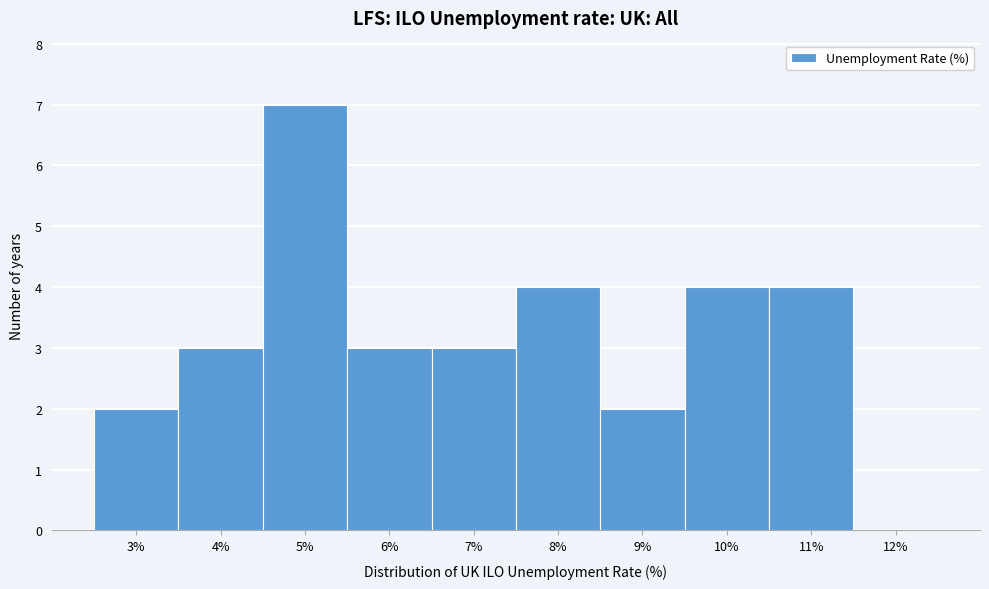

Reading left to right, extract all data points from this chart.

3%=2	4%=3	5%=7	6%=3	7%=3	8%=4	9%=2	10%=4	11%=4	12%=0